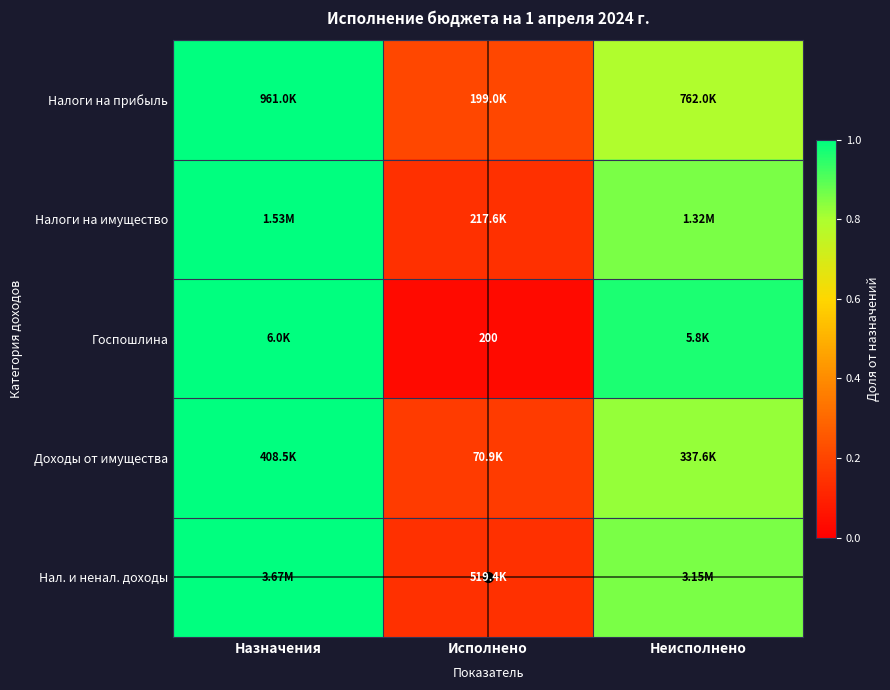

What is the maximum value for Налоги на имущество?

1.0